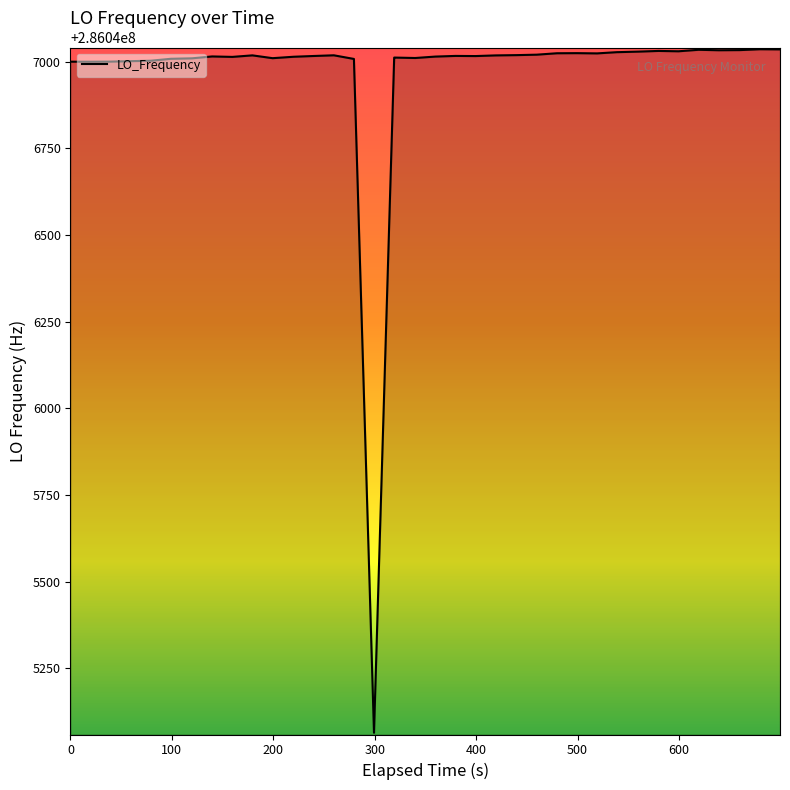

How many distinct data groups are displayed?

1